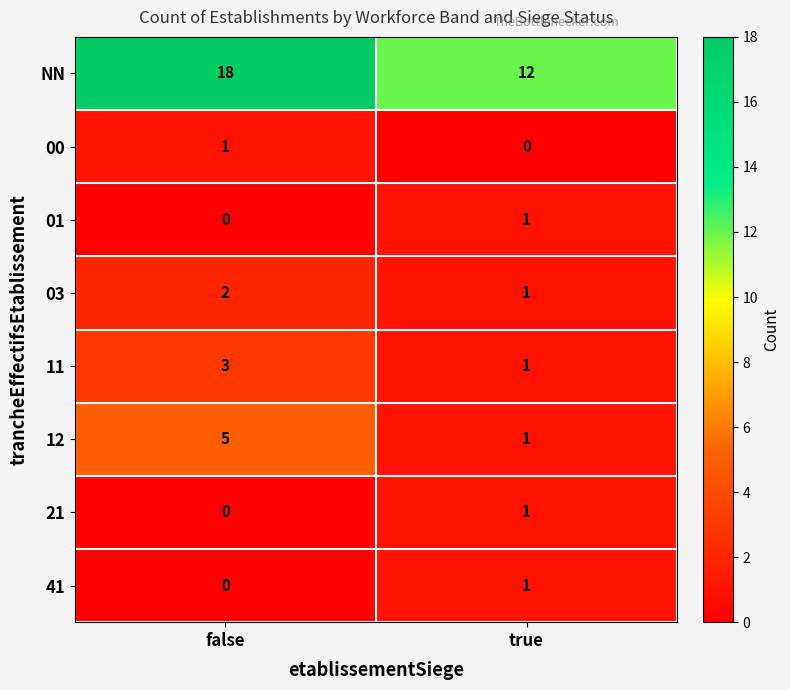

Reading right to left, what are all the values shown in this chart?

NN: 12	18
00: 0	1
01: 1	0
03: 1	2
11: 1	3
12: 1	5
21: 1	0
41: 1	0